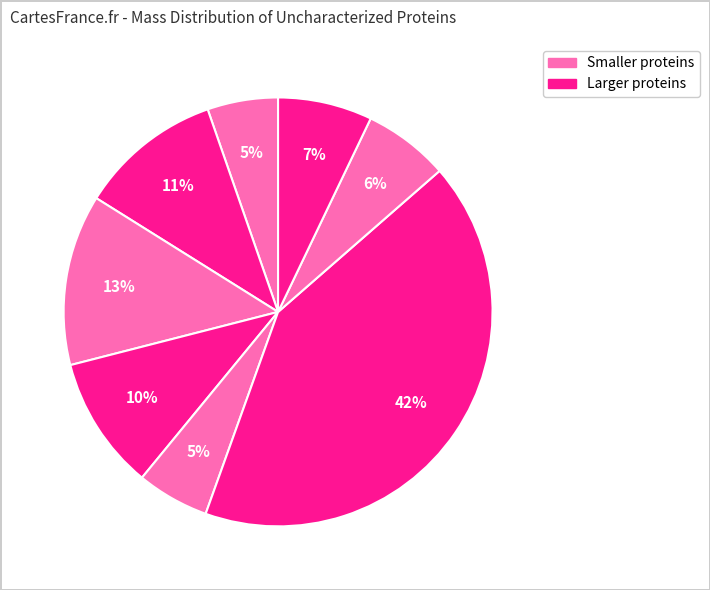

Count the number of slices in the pie.

8